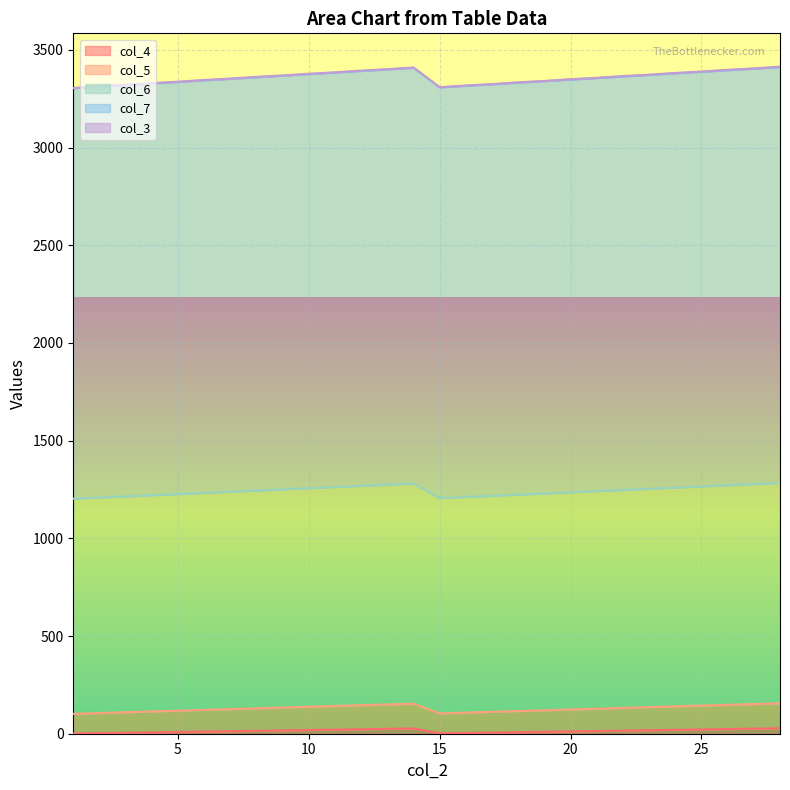

What is the total value across all series at 21?

3357